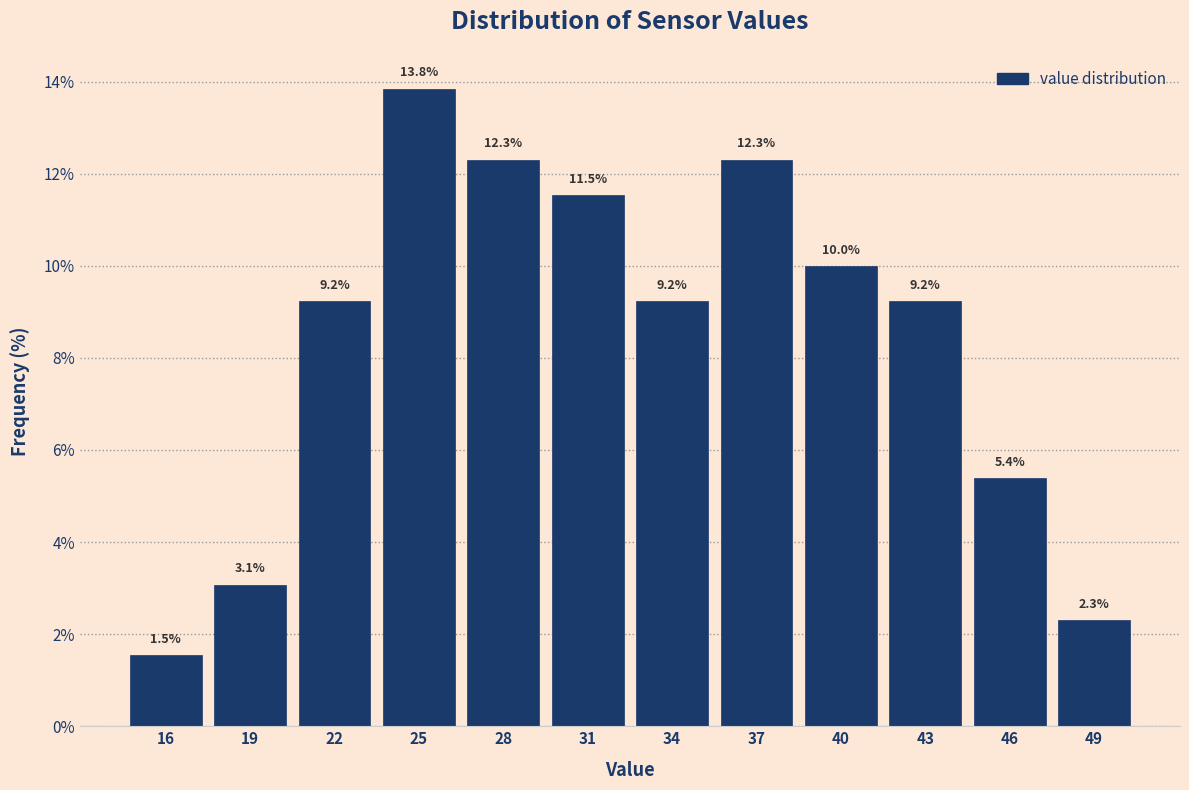

Reading right to left, list all the values displayed in this chart.

2.3	5.4	9.2	10.0	12.3	9.2	11.5	12.3	13.8	9.2	3.1	1.5